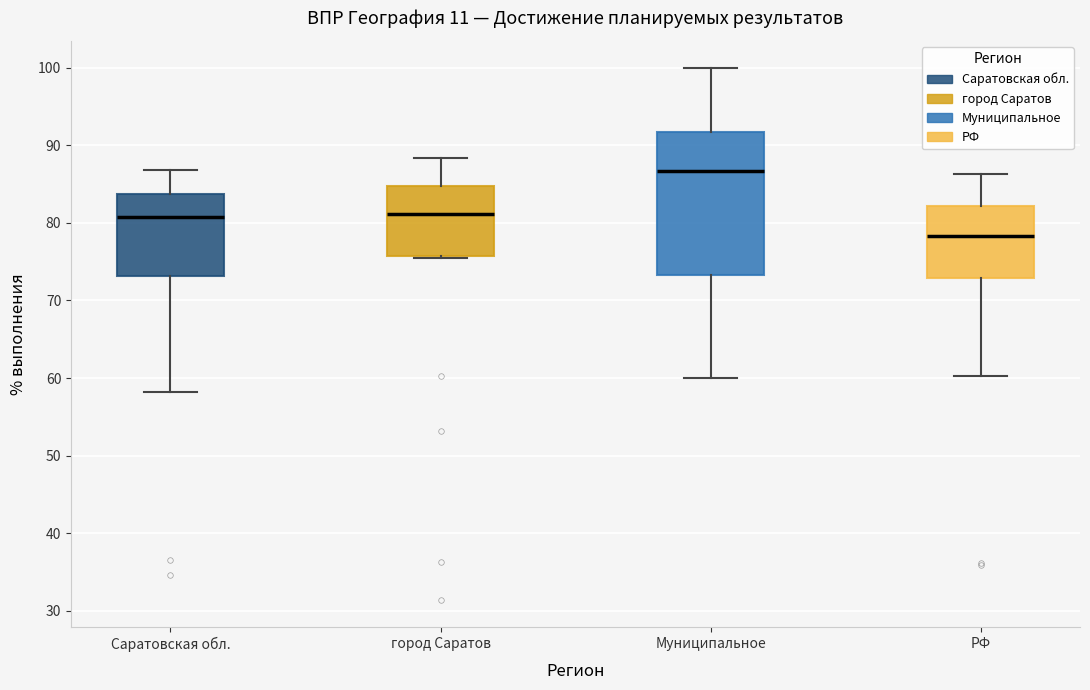

Which box has the highest median line?

Муниципальное